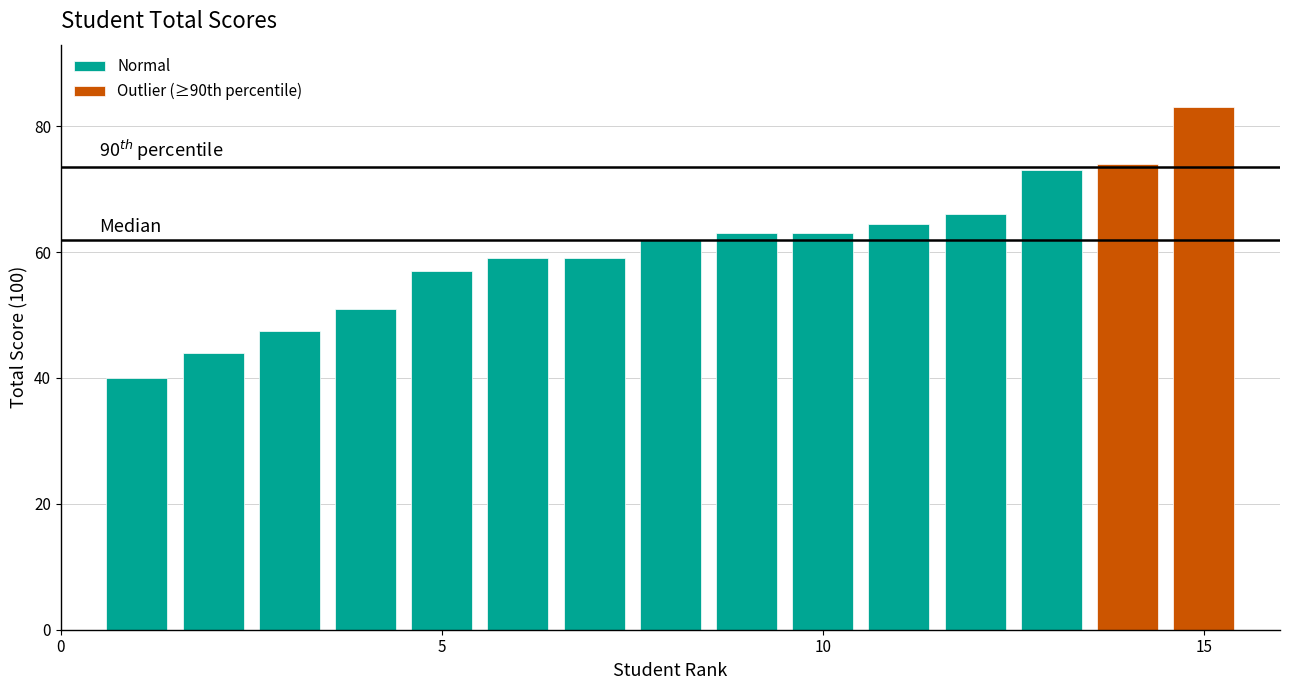

What is the sum of all Normal values?

749.0